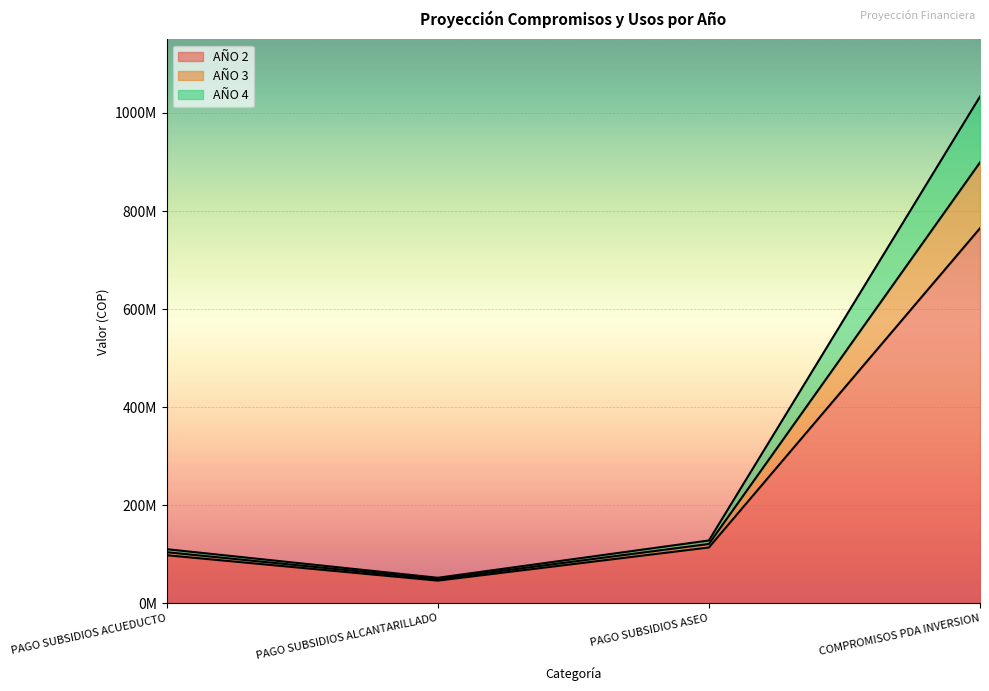

Reading left to right, transcribe all the data shown in this chart.

AÑO 2: PAGO SUBSIDIOS ACUEDUCTO=98152275	PAGO SUBSIDIOS ALCANTARILLADO=46352023	PAGO SUBSIDIOS ASEO=113926884	COMPROMISOS PDA INVERSION=764899959
AÑO 3: PAGO SUBSIDIOS ACUEDUCTO=104308887	PAGO SUBSIDIOS ALCANTARILLADO=49259459	PAGO SUBSIDIOS ASEO=121072960	COMPROMISOS PDA INVERSION=899166910
AÑO 4: PAGO SUBSIDIOS ACUEDUCTO=110465498	PAGO SUBSIDIOS ALCANTARILLADO=52166894	PAGO SUBSIDIOS ASEO=128219035	COMPROMISOS PDA INVERSION=1033433861